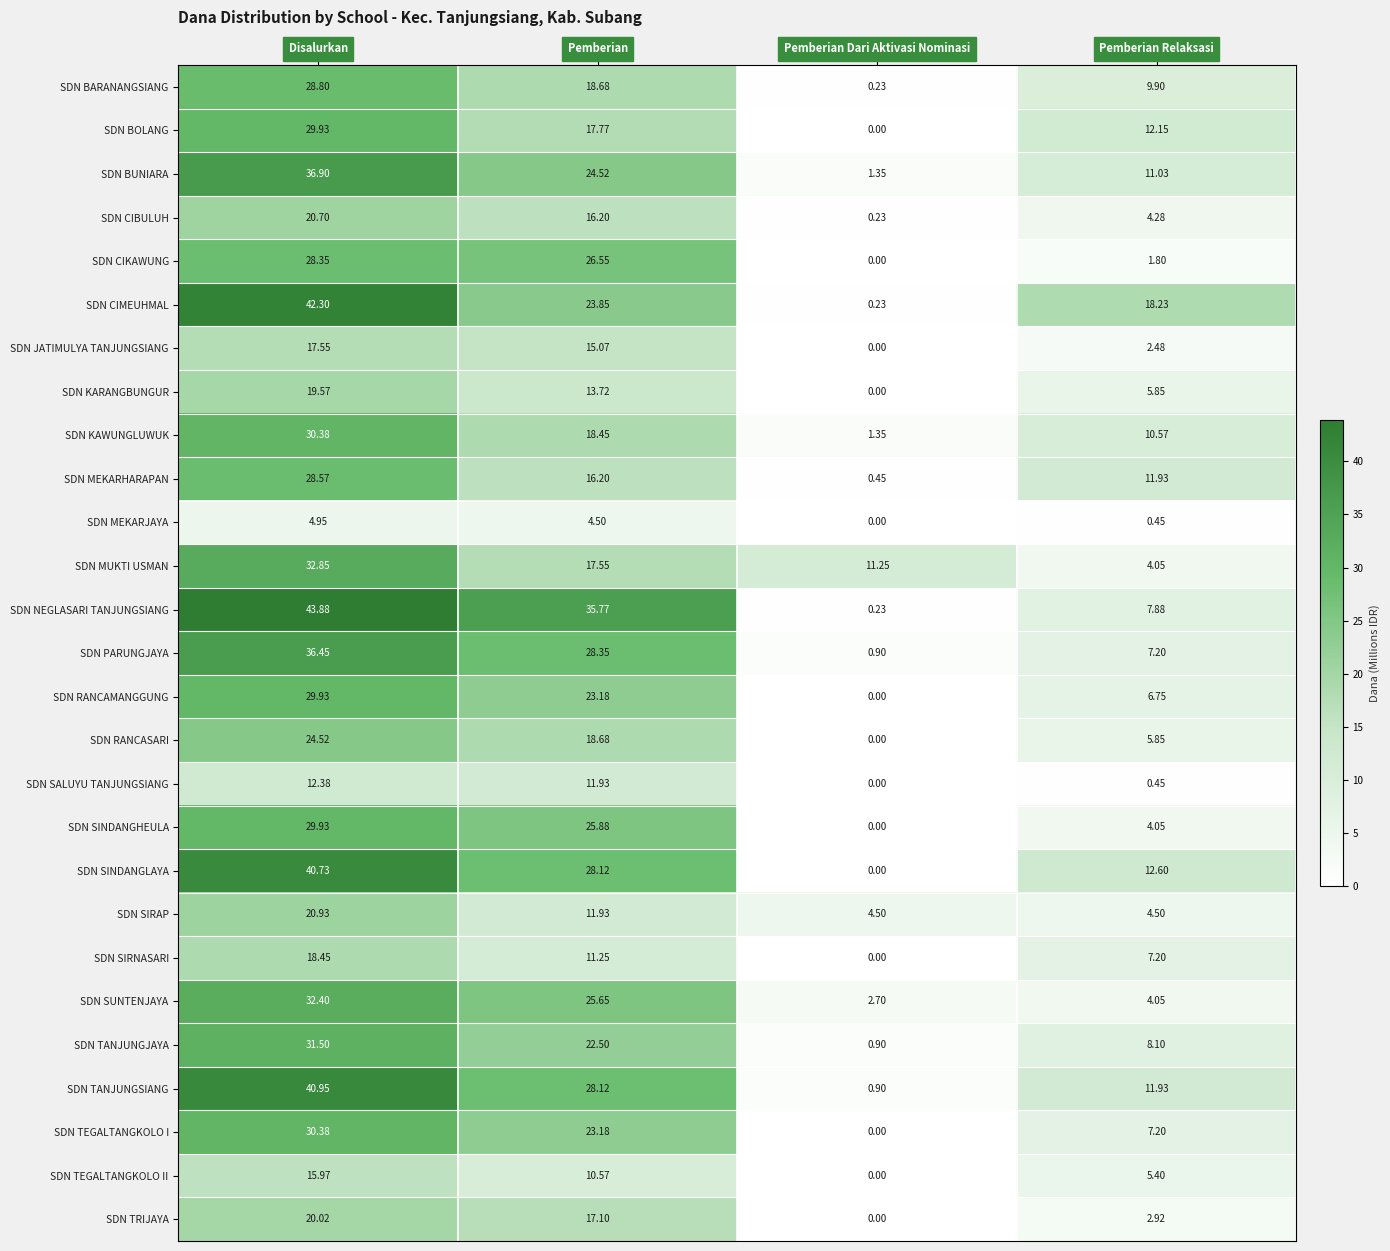

At which label does SDN CIMEUHMAL first exceed 23?

Disalurkan